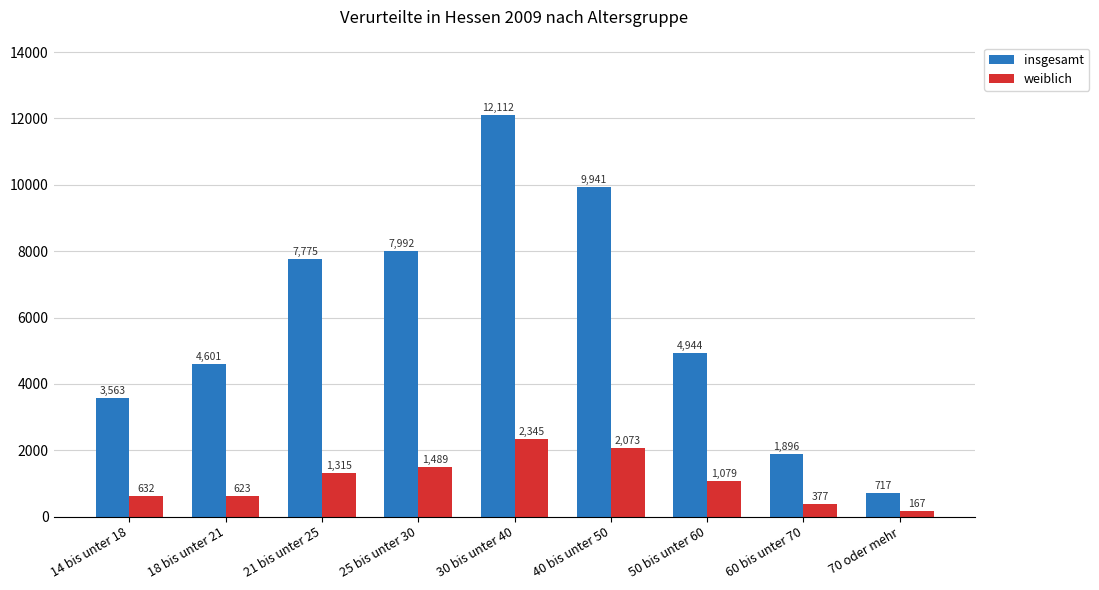

What is the value of the weiblich bar at the 1st from the left?

632